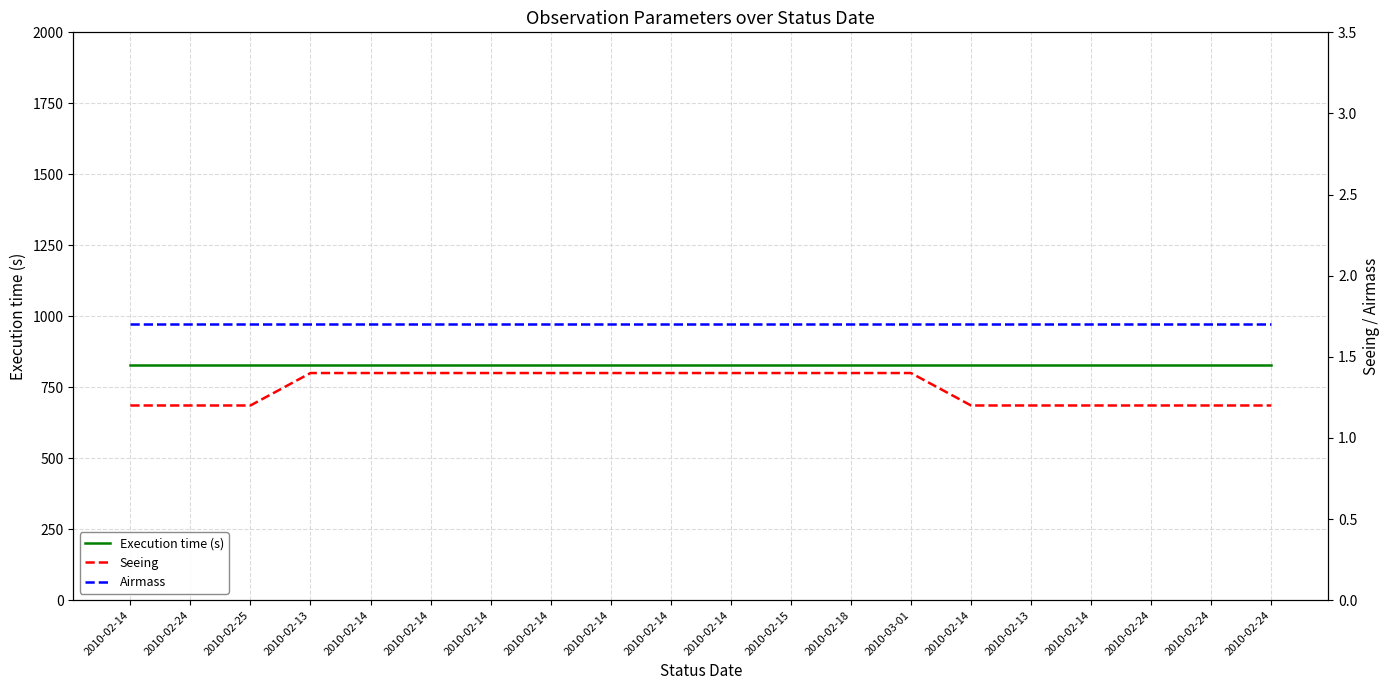

What is the sum of the Seeing values at 2010-03-01 and 2010-02-18?

2.8